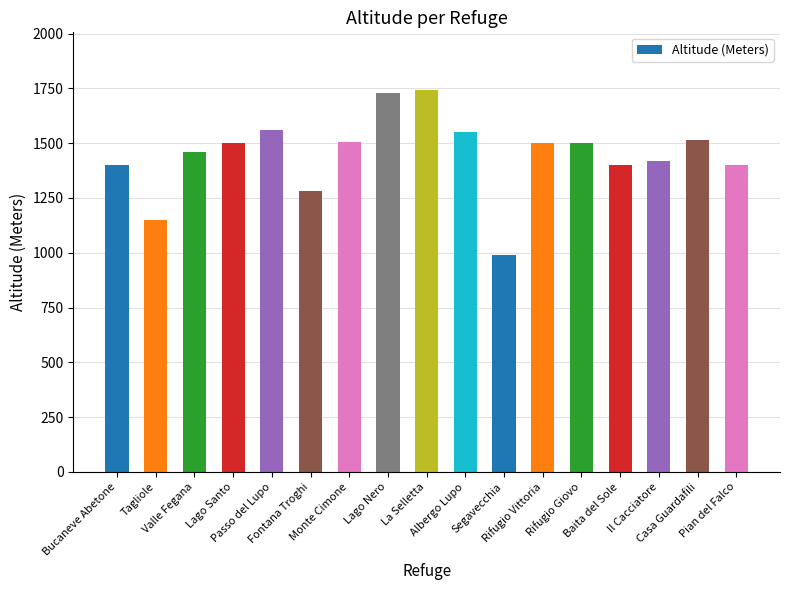

What is the label of the 4th bar from the left?

Lago Santo